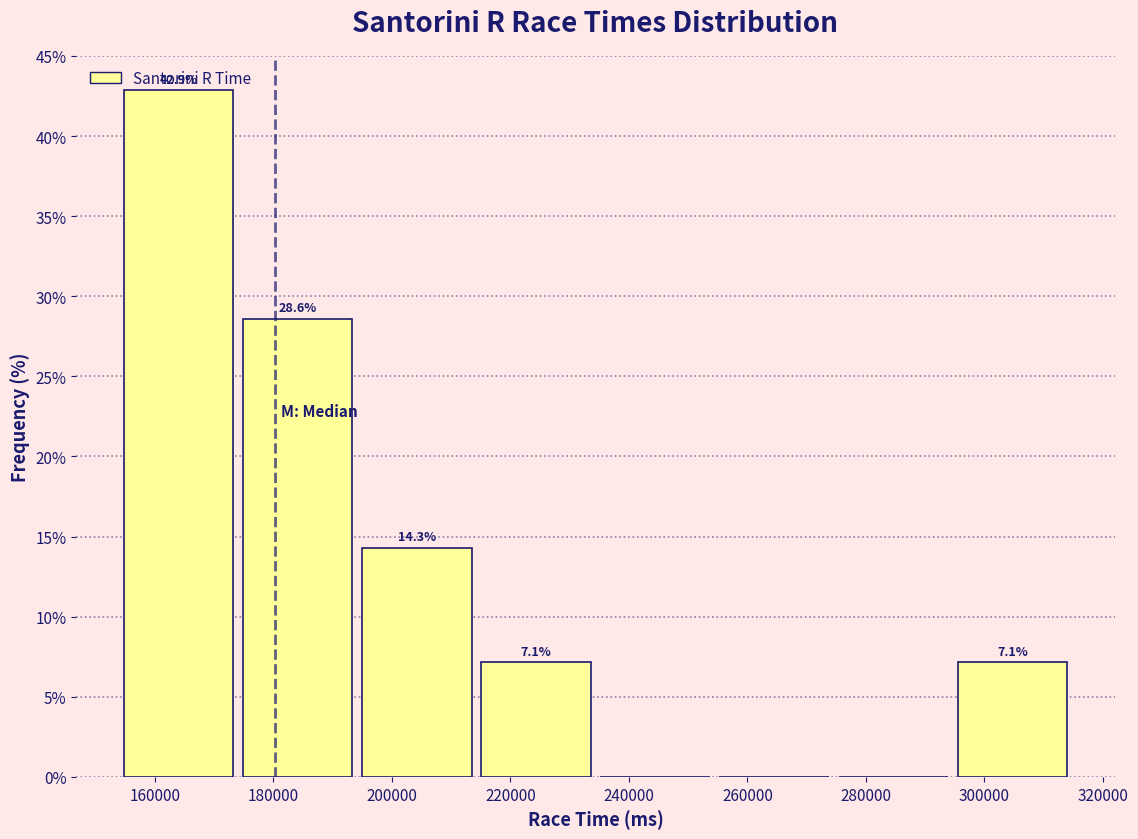

Over which range of the x-axis is the bar tallest?

154000 to 174000